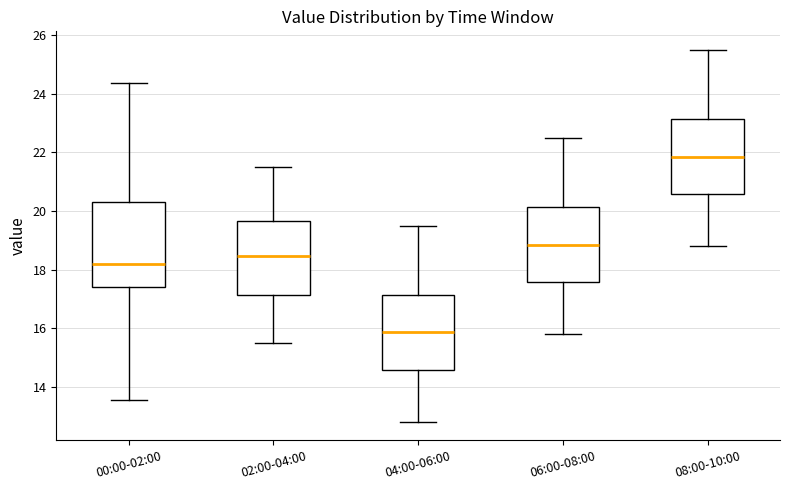

Reading left to right, transcribe this box plot: for each box, give where its median line is, the range the box spans, and where its two whiskers end, as read against the y-axis. The values are not printed on the chart, so give them approximately, as read against the axis.

00:00-02:00: median 18.2, box 17.4 to 20.4, whiskers 13.6 to 24.4
02:00-04:00: median 18.4, box 17.2 to 19.6, whiskers 15.6 to 21.6
04:00-06:00: median 15.8, box 14.6 to 17.2, whiskers 12.8 to 19.6
06:00-08:00: median 18.8, box 17.6 to 20.2, whiskers 15.8 to 22.6
08:00-10:00: median 21.8, box 20.6 to 23.2, whiskers 18.8 to 25.6